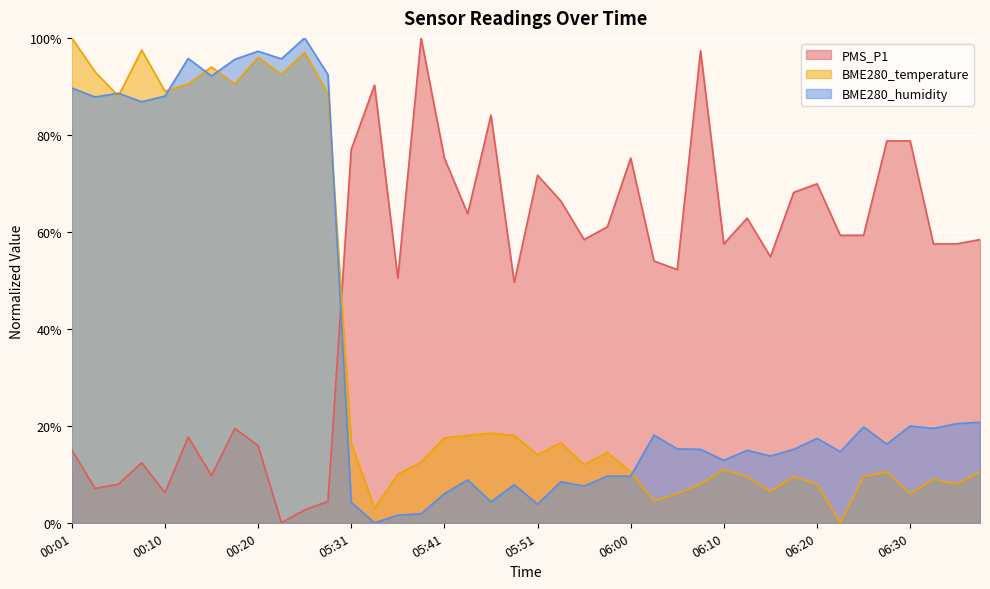

True or false: BME280_humidity has a value of 7.6 at 06:15.

False